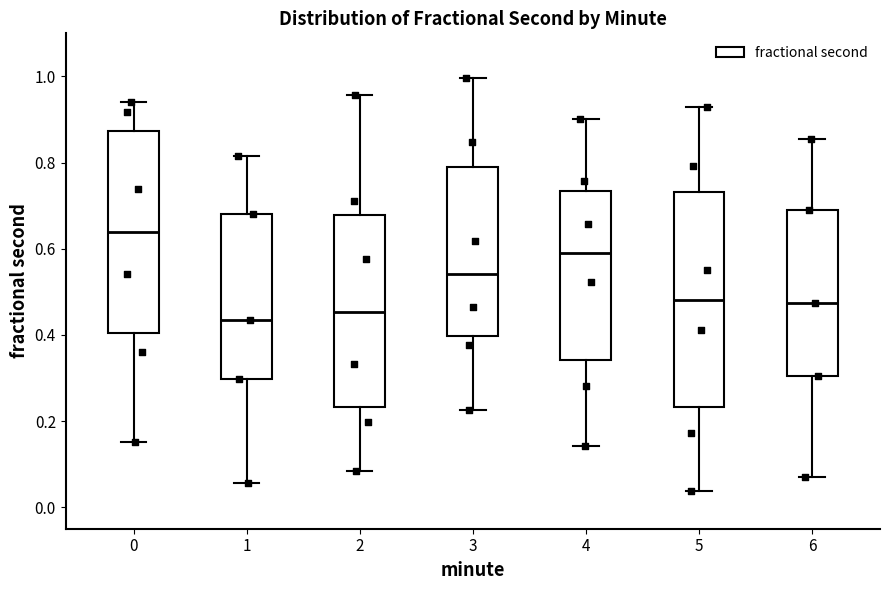

Reading left to right, transcribe this box plot: for each box, give where its median line is, the range the box spans, and where its two whiskers end, as read against the y-axis. The values are not printed on the chart, so give them approximately, as read against the axis.

0: median 0.64, box 0.40 to 0.88, whiskers 0.16 to 0.94
1: median 0.44, box 0.30 to 0.68, whiskers 0.06 to 0.82
2: median 0.46, box 0.24 to 0.68, whiskers 0.08 to 0.96
3: median 0.54, box 0.40 to 0.78, whiskers 0.22 to 1.00
4: median 0.60, box 0.34 to 0.74, whiskers 0.14 to 0.90
5: median 0.48, box 0.24 to 0.74, whiskers 0.04 to 0.92
6: median 0.48, box 0.30 to 0.68, whiskers 0.08 to 0.86